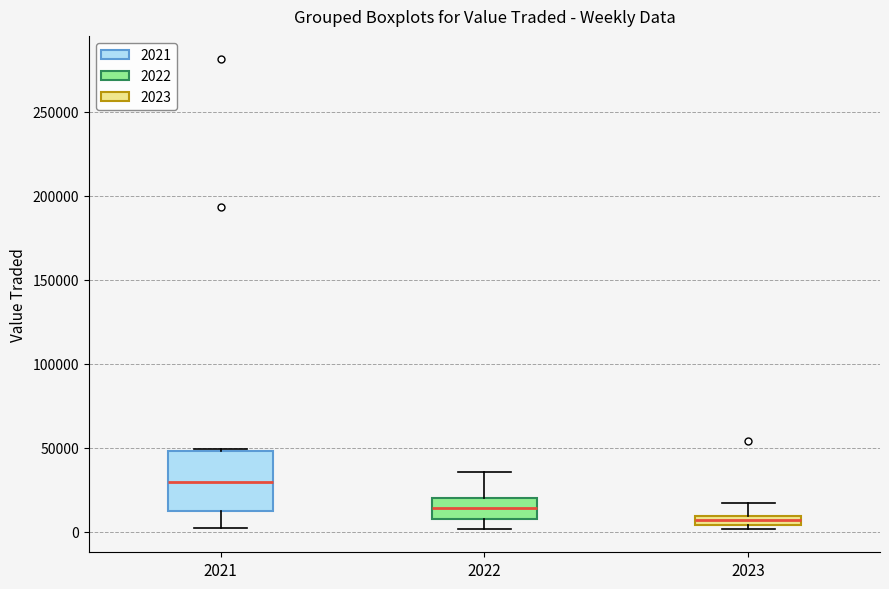

Which box has the lowest median line?

2023